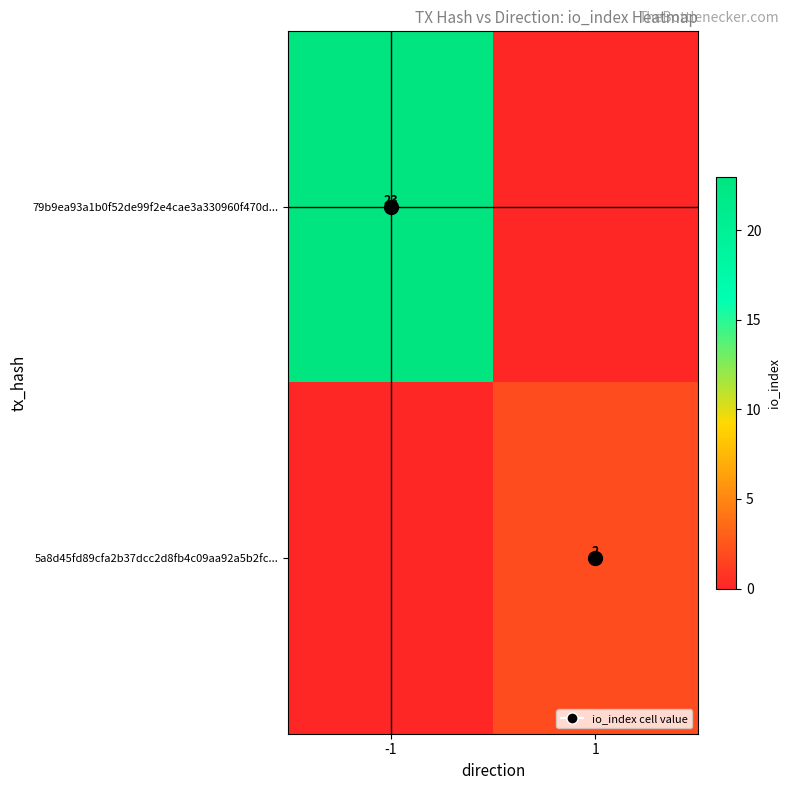

How many positive values does the 79b9ea93a1b0f52de99f2e4cae3a330960f470d... series have?

1